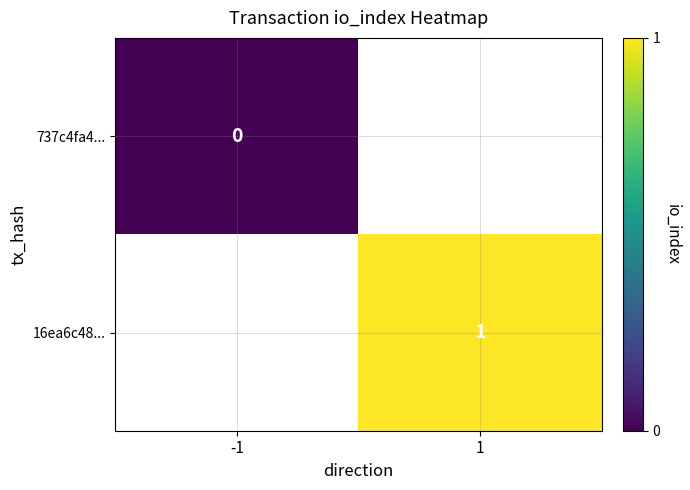

The 16ea6c48... series shows 1 at 1. True or false?

True